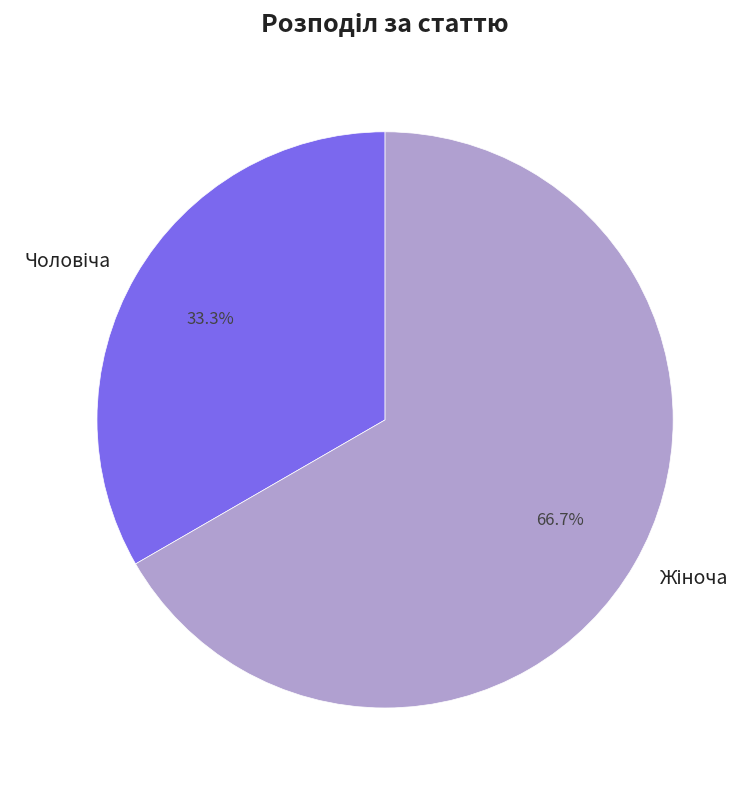

Is there a majority slice in this chart?

Yes